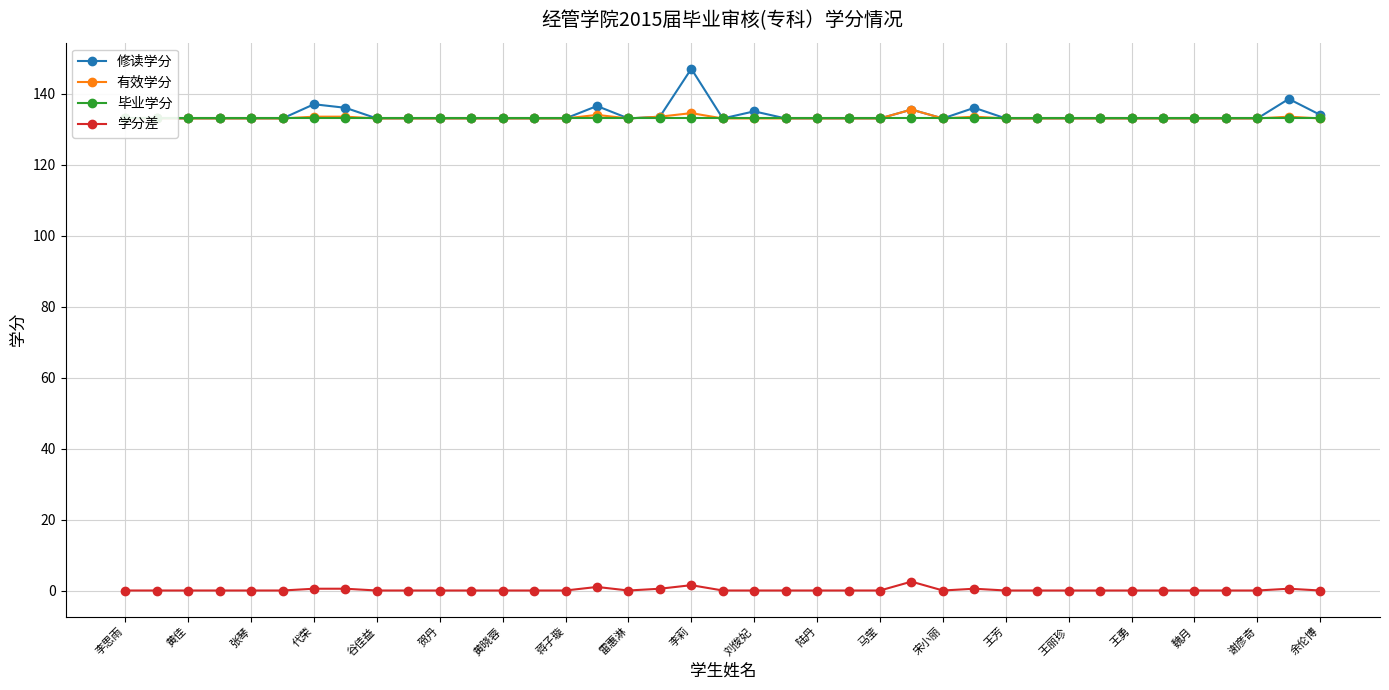

How many data points in 修读学分 are above 133?

10